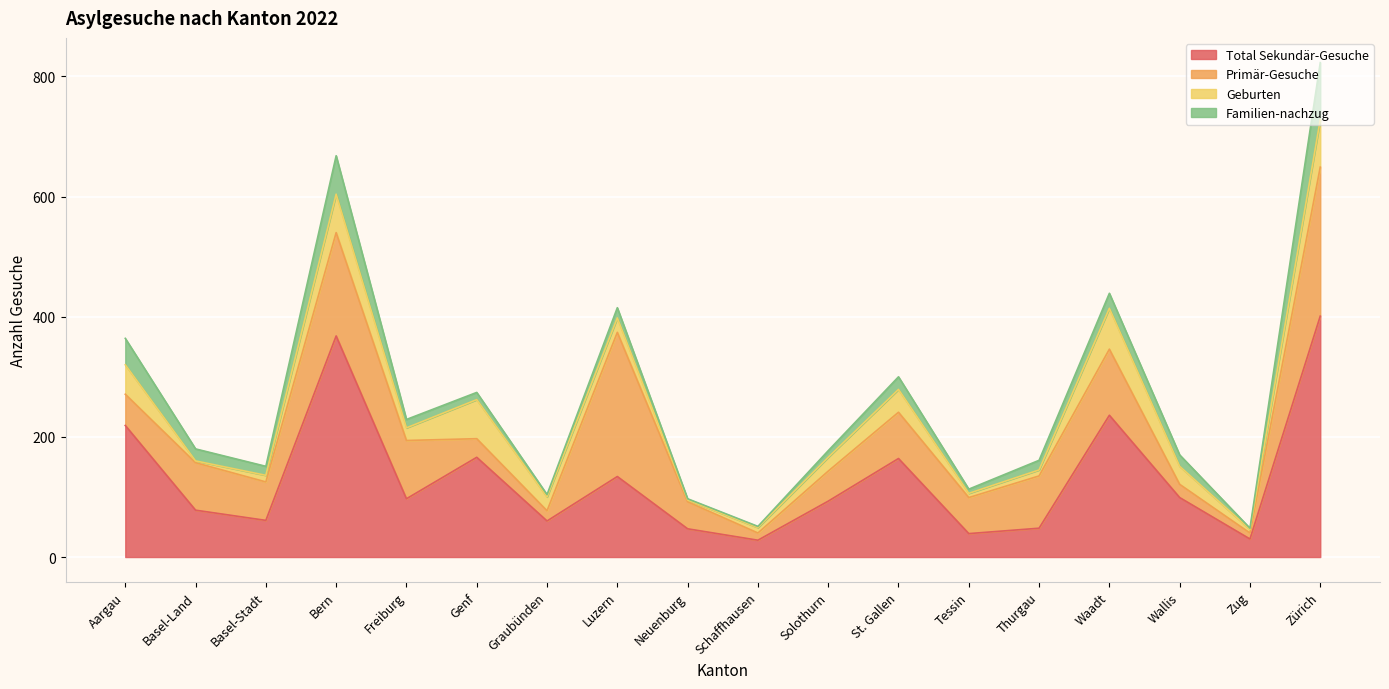

How many values in the Total Sekundär-Gesuche series exceed 97?

8